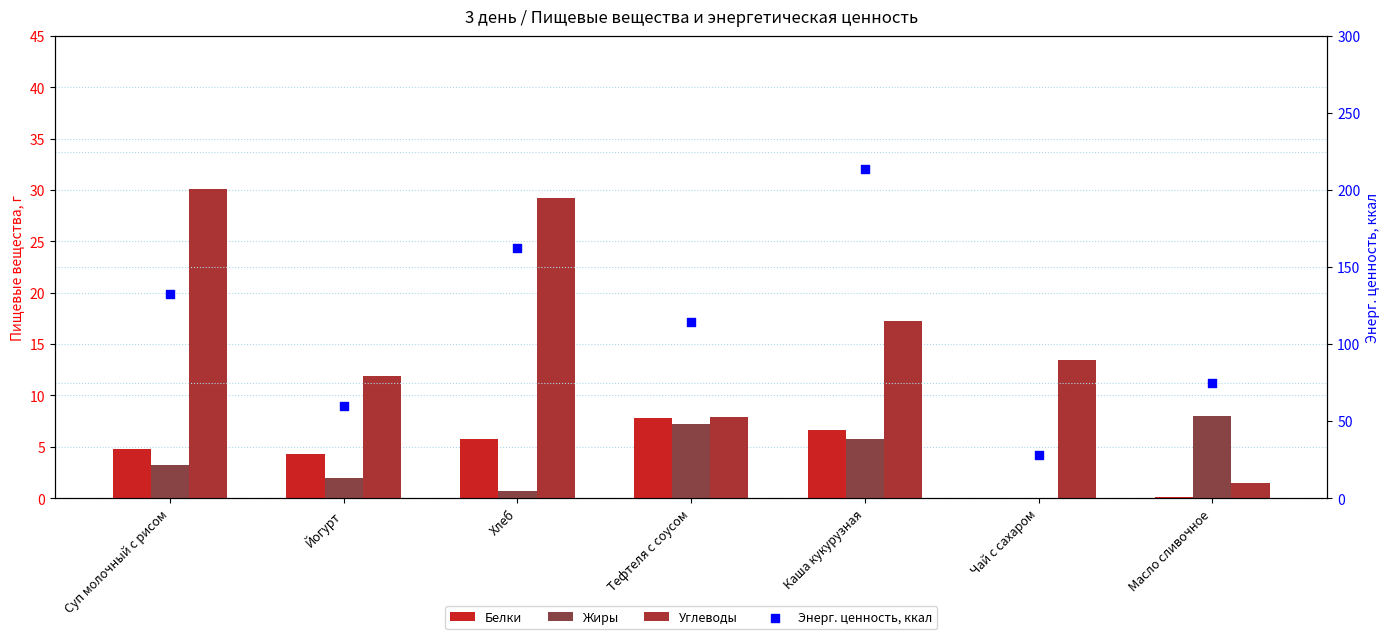

What are all the series names shown in the legend?

Белки, Жиры, Углеводы, Энерг. ценность, ккал